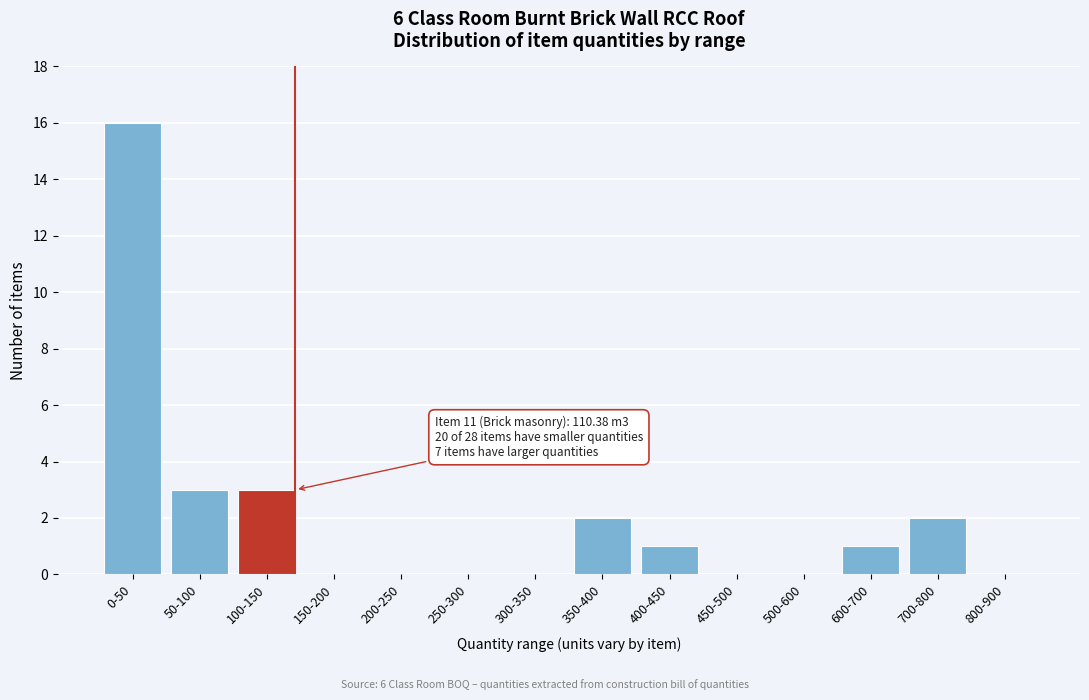

Reading left to right, transcribe all the data shown in this chart.

0-50=16	50-100=3	100-150=3	150-200=0	200-250=0	250-300=0	300-350=0	350-400=2	400-450=1	450-500=0	500-600=0	600-700=1	700-800=2	800-900=0